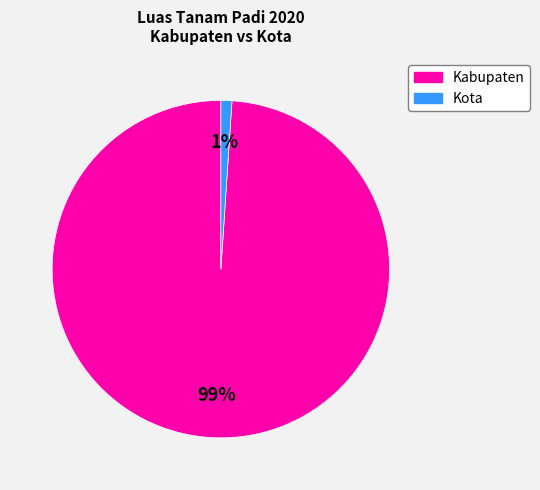

To the nearest percent, what is the average slice percentage?

50%